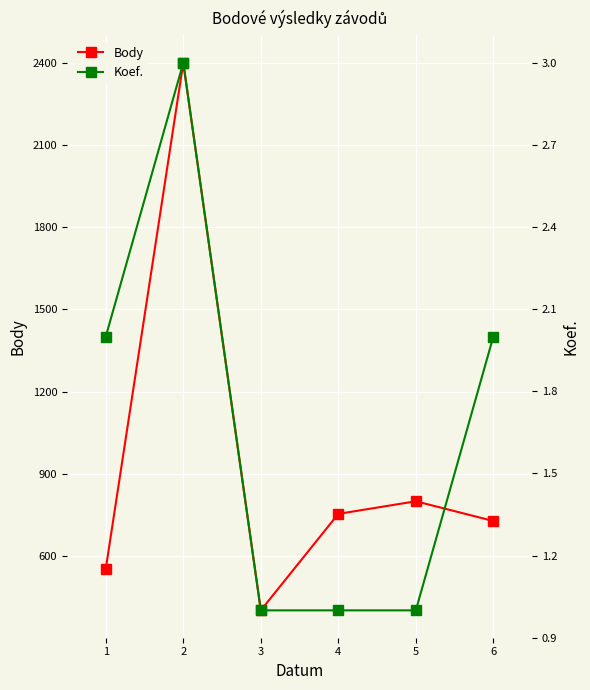

The Koef. series shows 3 at 1. True or false?

False